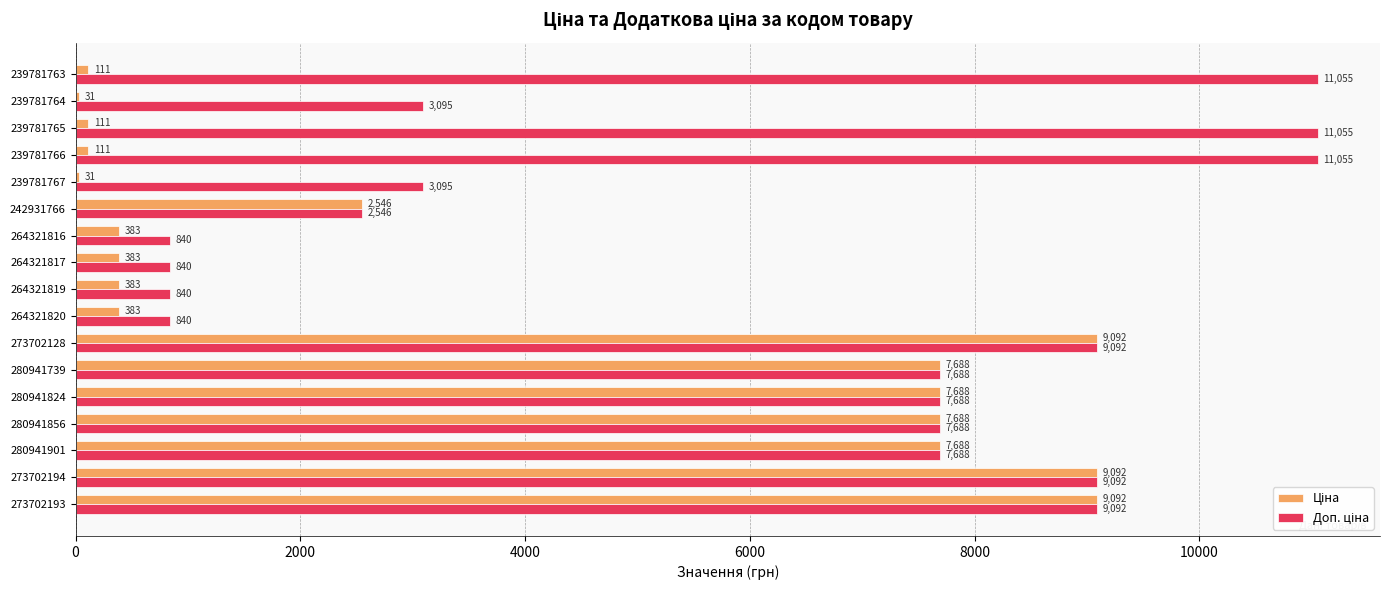

How many series are shown in this chart?

2